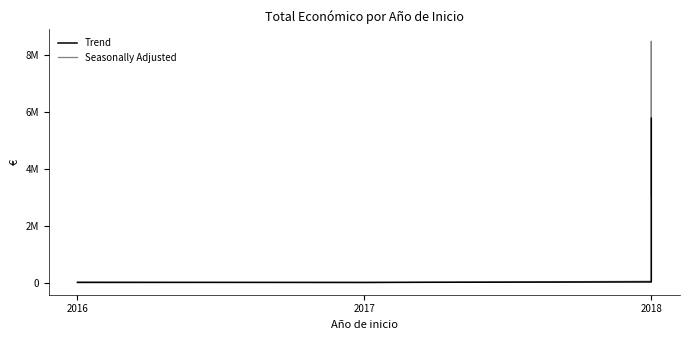

Reading right to left, list all the values displayed in this chart.

Seasonally Adjusted: 3079833.0	8484999.0	53714.0	5000.0	24975.0
Trend: 5782416.0	4269356.5	29357.0	14987.5	12487.5